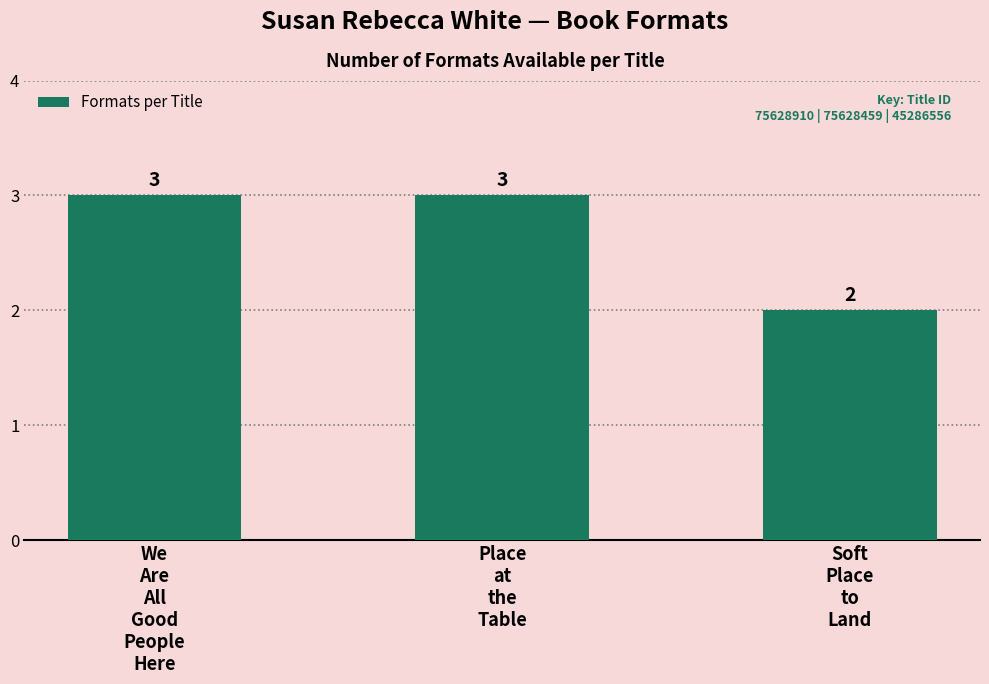

What position from the right is Soft
Place
to
Land?

1